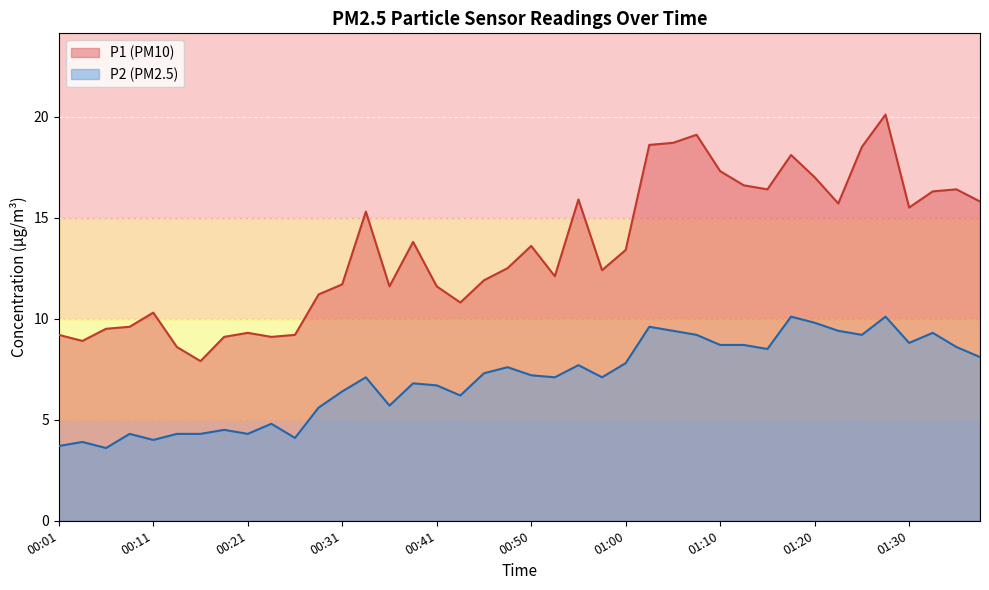

Which category has the lowest value in the P1 series?

00:16